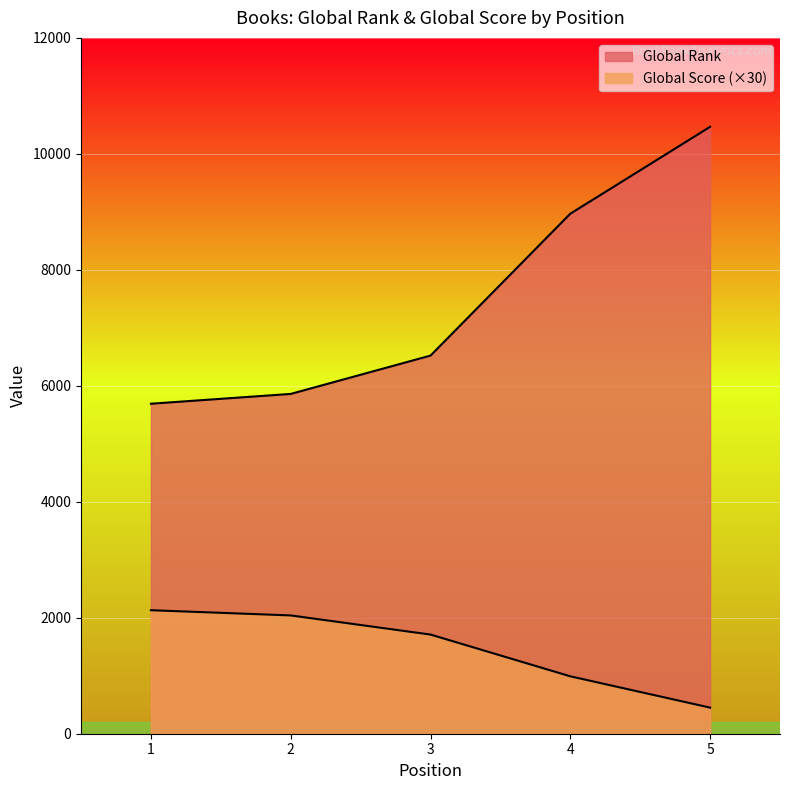

Reading left to right, list all the values displayed in this chart.

Global Rank: 5691	5860	6521	8968	10466
Global Score: 2130	2040	1710	990	450